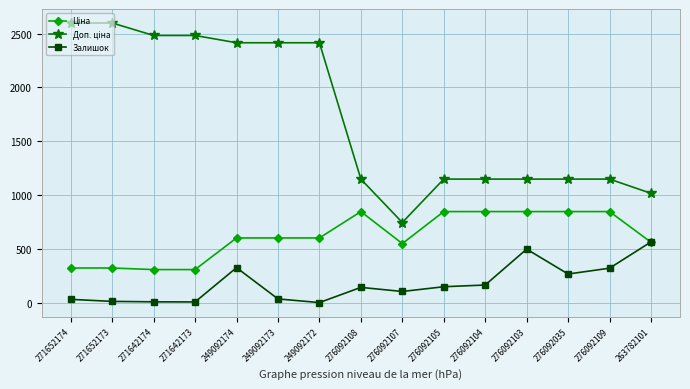

At how many categories does at least one series exceed 1986?

7